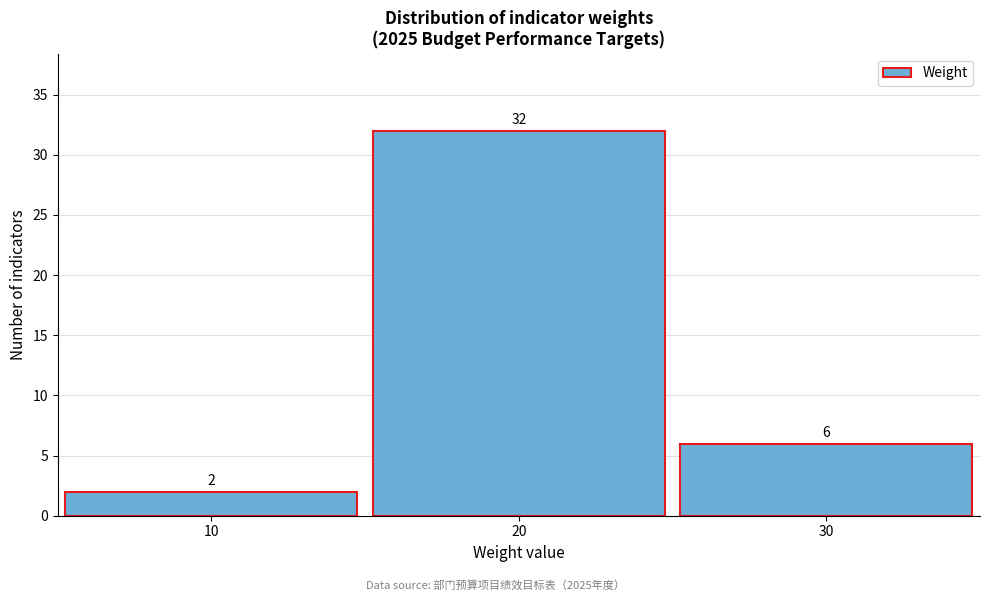

Which range on the x-axis has the tallest bar?

15 to 25